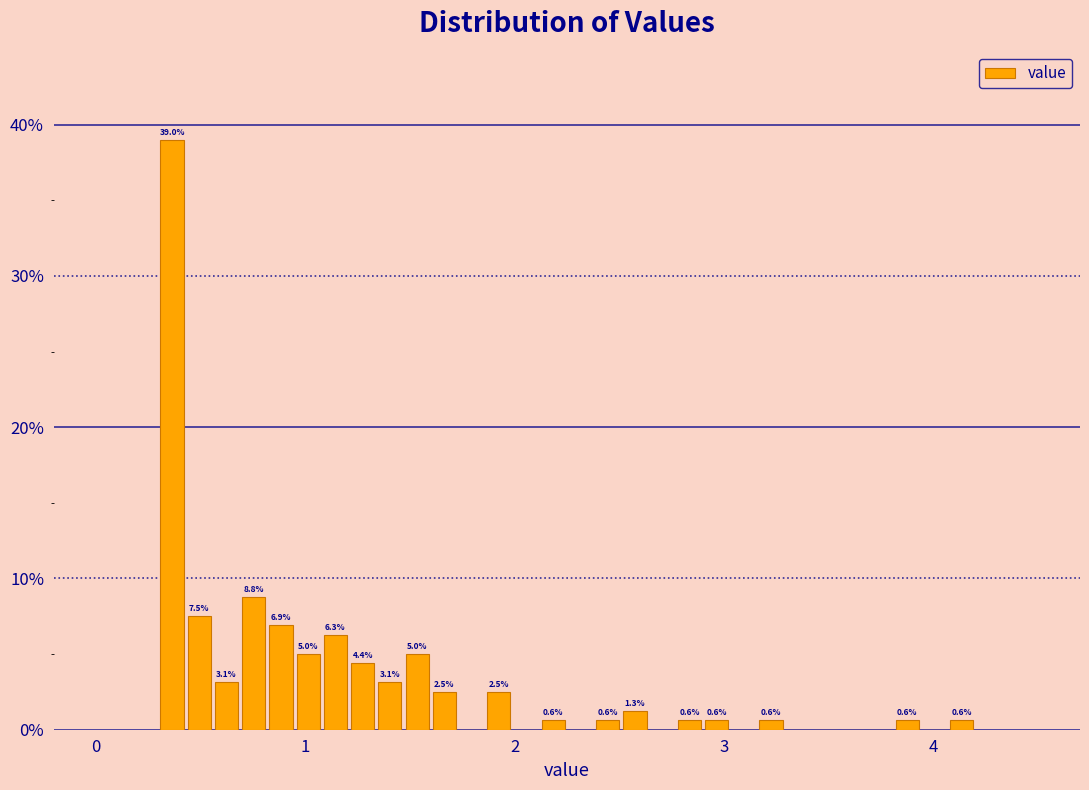

Read against the x-axis, roughly where is the centre of the tallest bar?

0.4